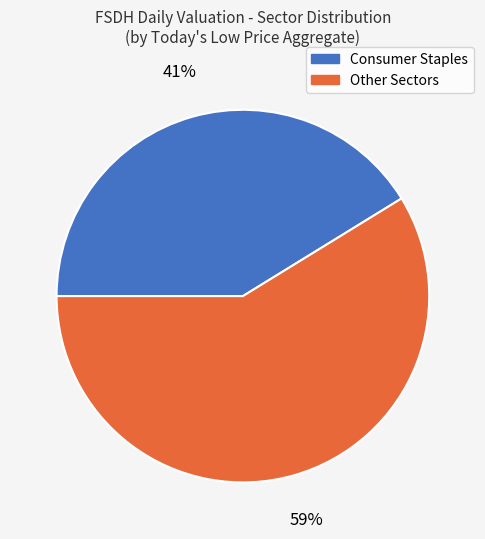

What percentage is the Consumer Staples slice, to the nearest percent?

41%